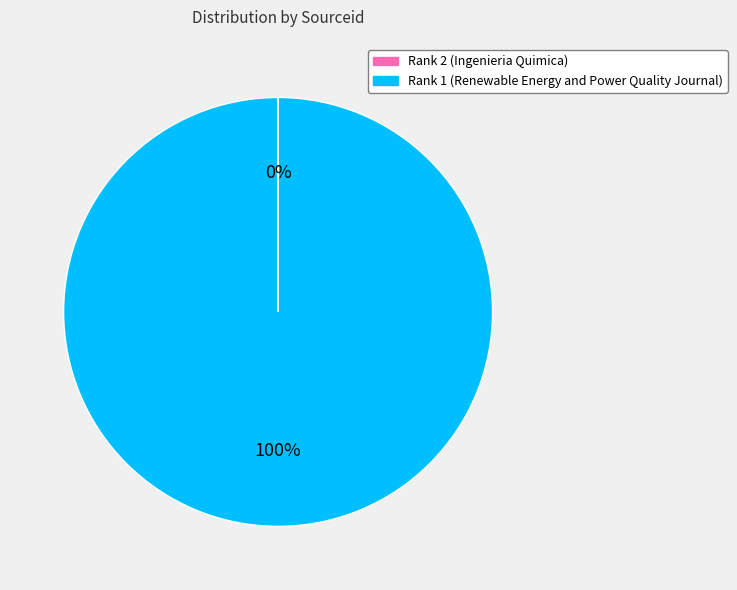

What is the majority slice?

Rank 1 (Renewable Energy and Power Quality Journal)